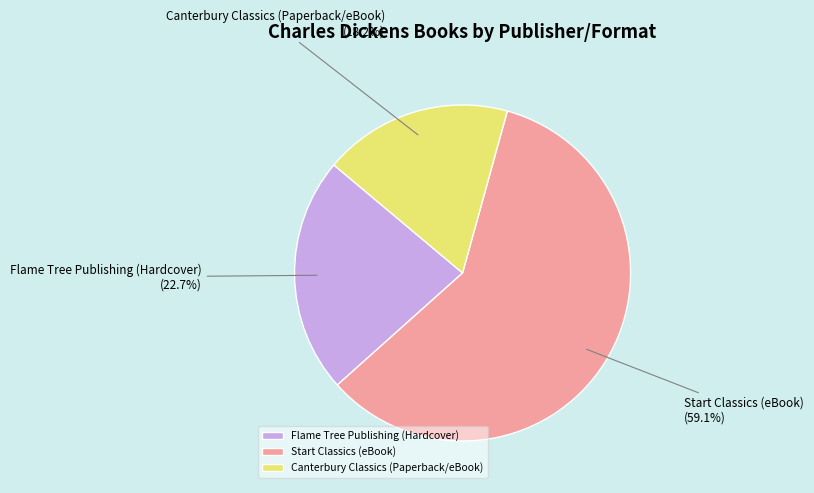

Is there any slice that represents more than half of the pie?

Yes